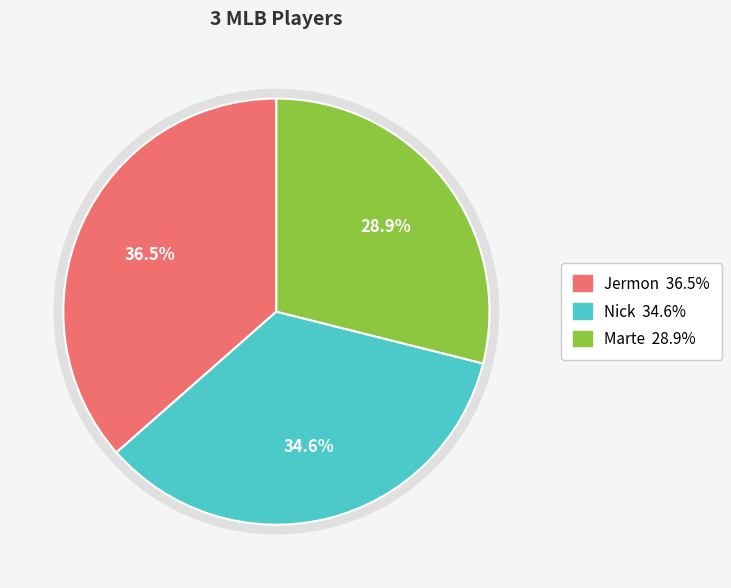

To the nearest percent, what is the difference between the largest and smallest slice percentages?

8%